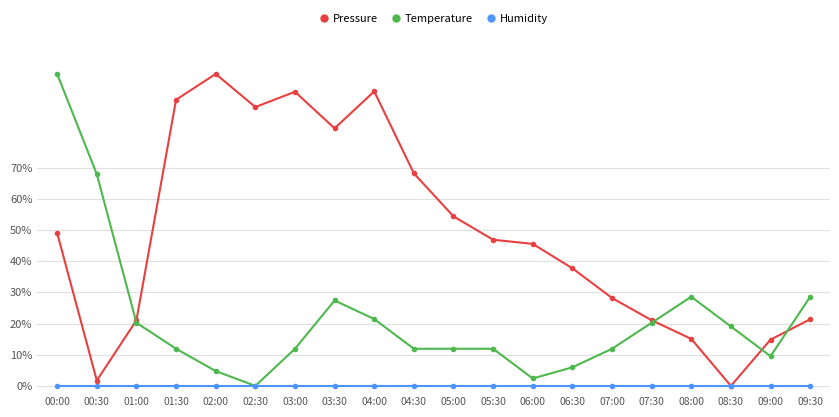

Is it true that Temperature equals 0.2 at 03:00?

False